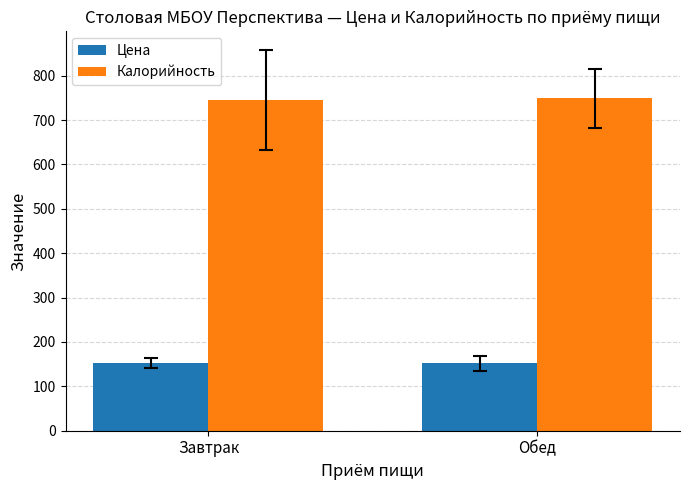

Rank the series by their average value, from highest to lowest.

Калорийность, Цена